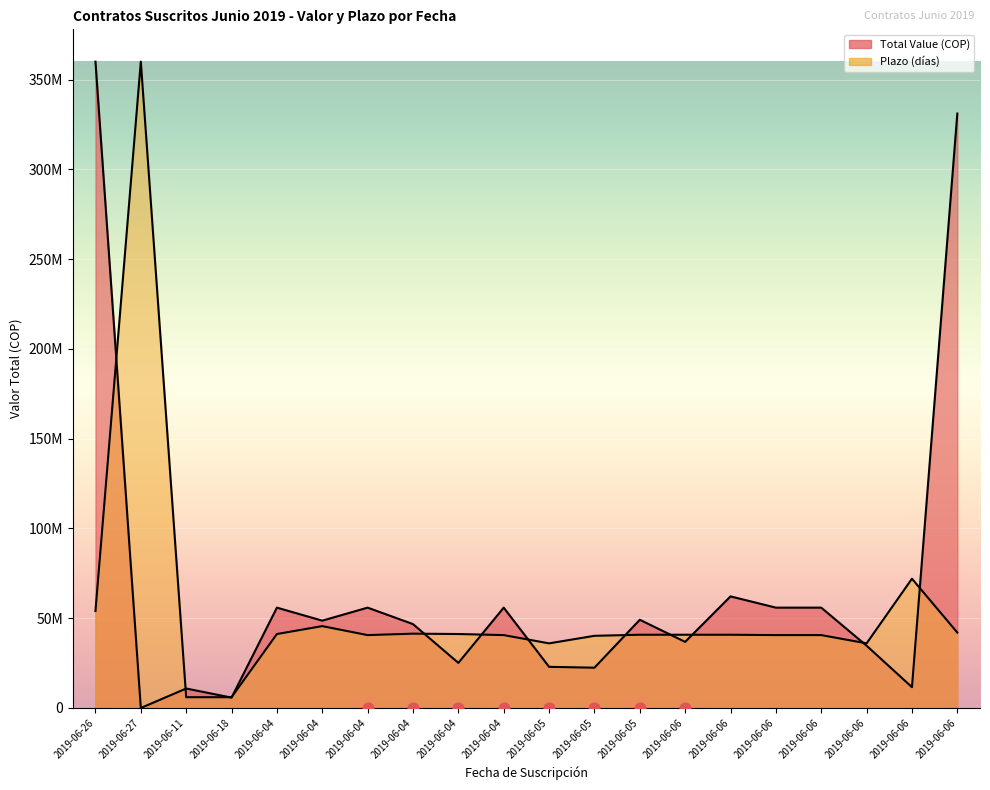

What are all the series names shown in the legend?

Total Value (COP), Plazo (días)